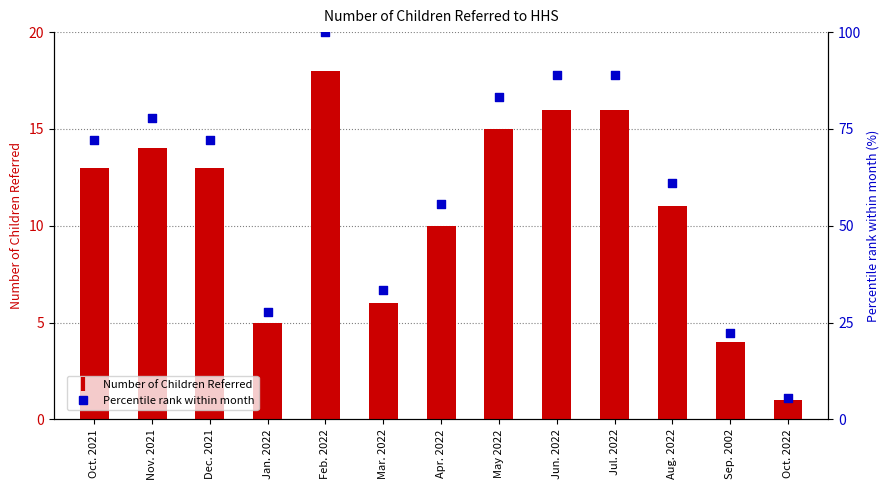

Is the value of Percentile rank within month at Jul. 2022 greater than the value of Number of Children Referred at Feb. 2022?

Yes